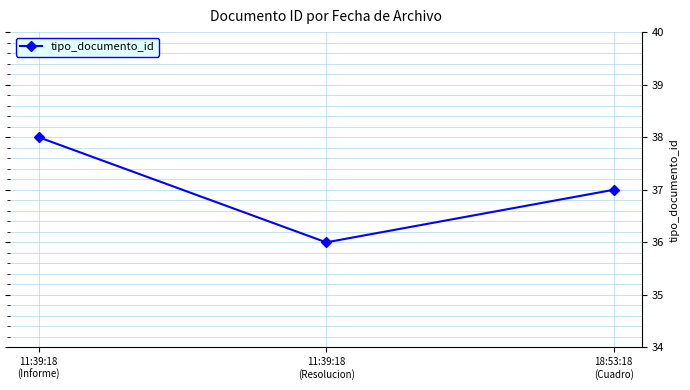

Reading left to right, extract all data points from this chart.

38	36	37